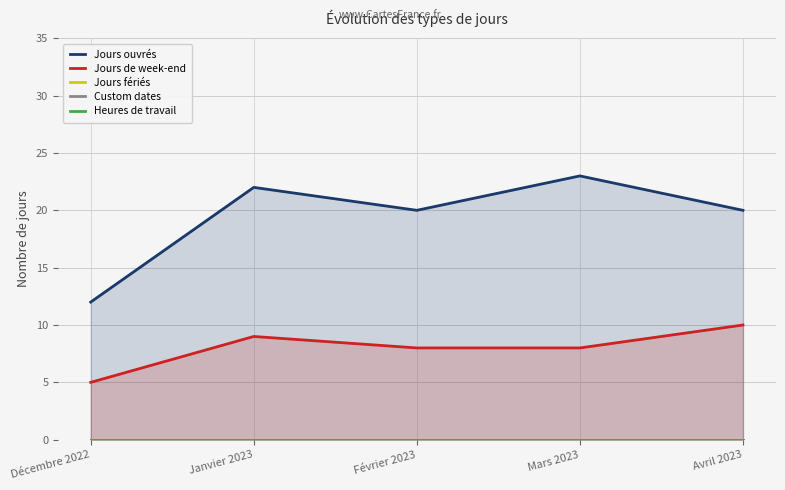

What is the spread (max minus min) of values at Mars 2023?

23